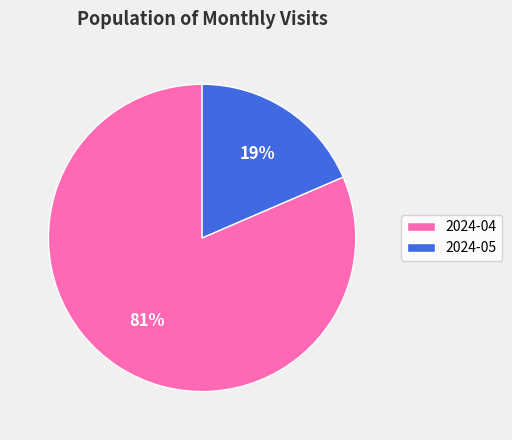

To the nearest percent, what percentage of the pie is 2024-04?

81%